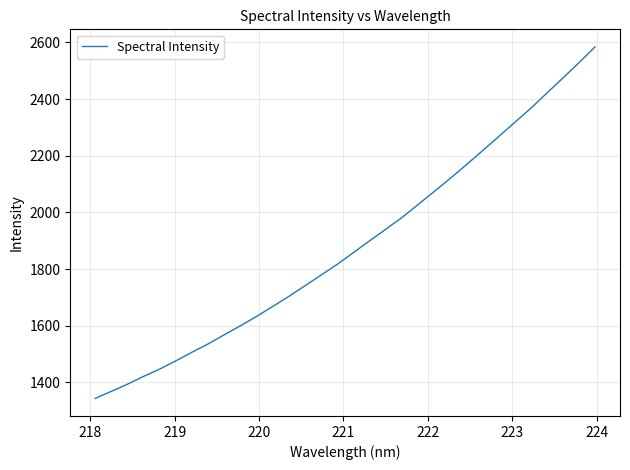

What is the minimum value shown in the chart?

1343.2